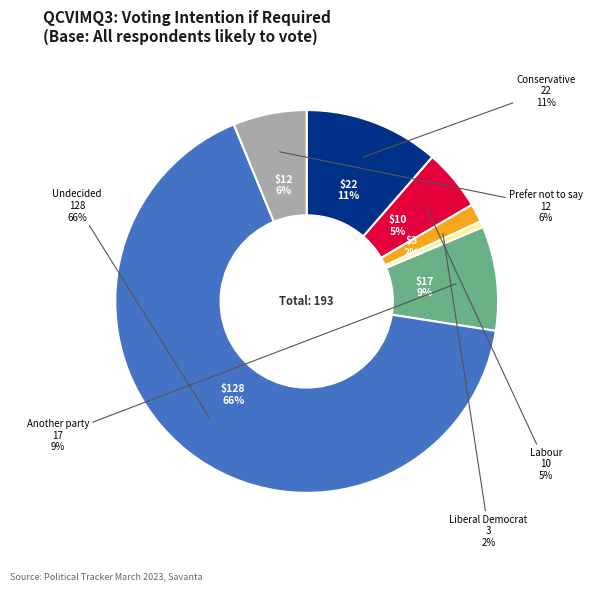

To the nearest percent, what is the difference between the Conservative and Prefer not to say slice percentages?

5%